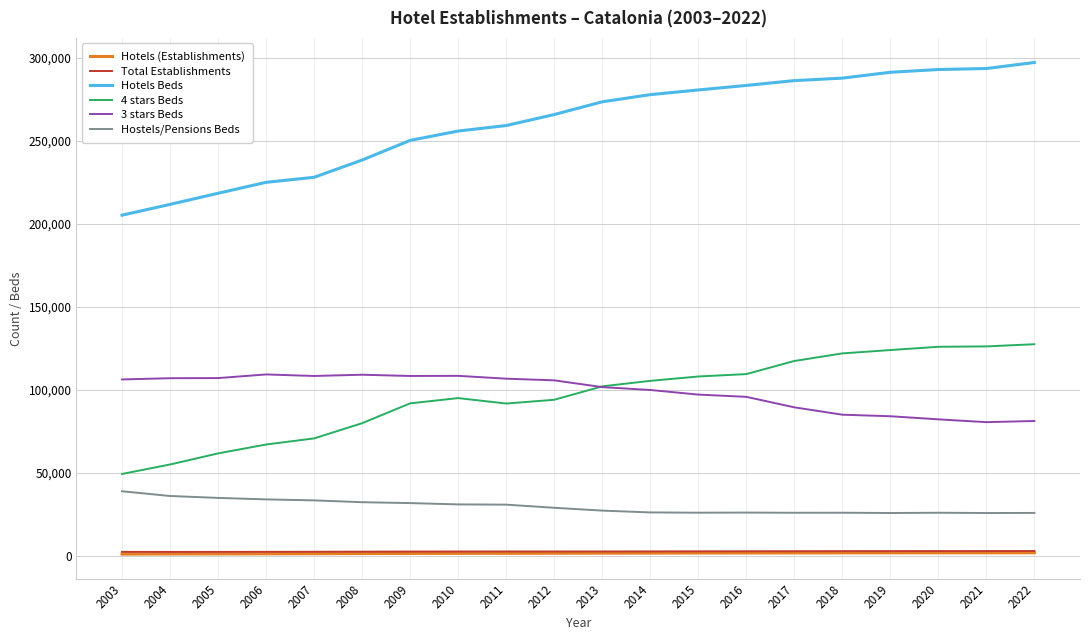

True or false: 3 stars Beds and Total Establishments cross at least once.

False